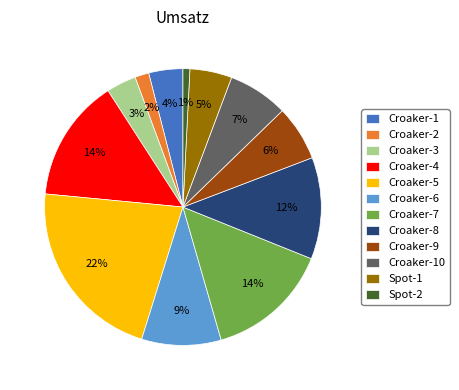

To the nearest percent, what is the difference between the Croaker-4 and Croaker-8 slice percentages?

2%